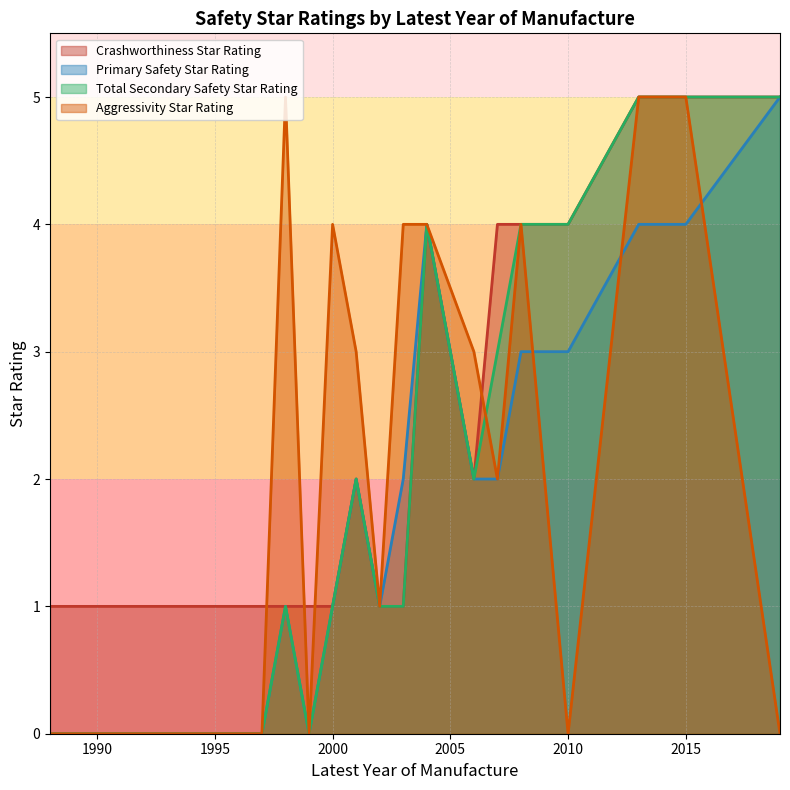

How many Total Secondary Safety Star Rating values are between 1 and 4?

17